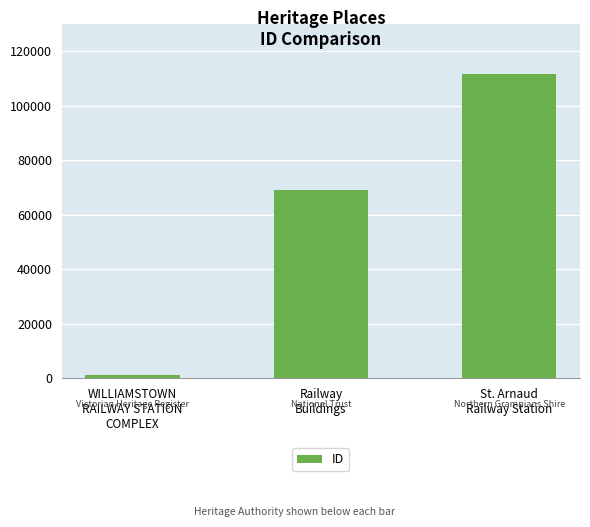

Which label corresponds to the largest value in the chart?

St. Arnaud
Railway Station